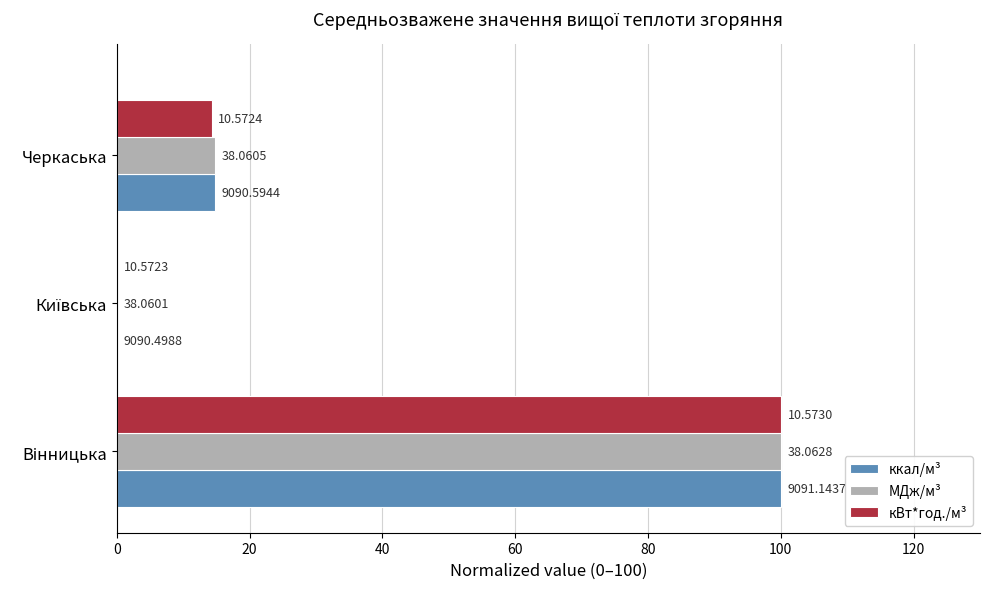

What is the value of the ккал/м³ bar at the 1st from the left?

100.0